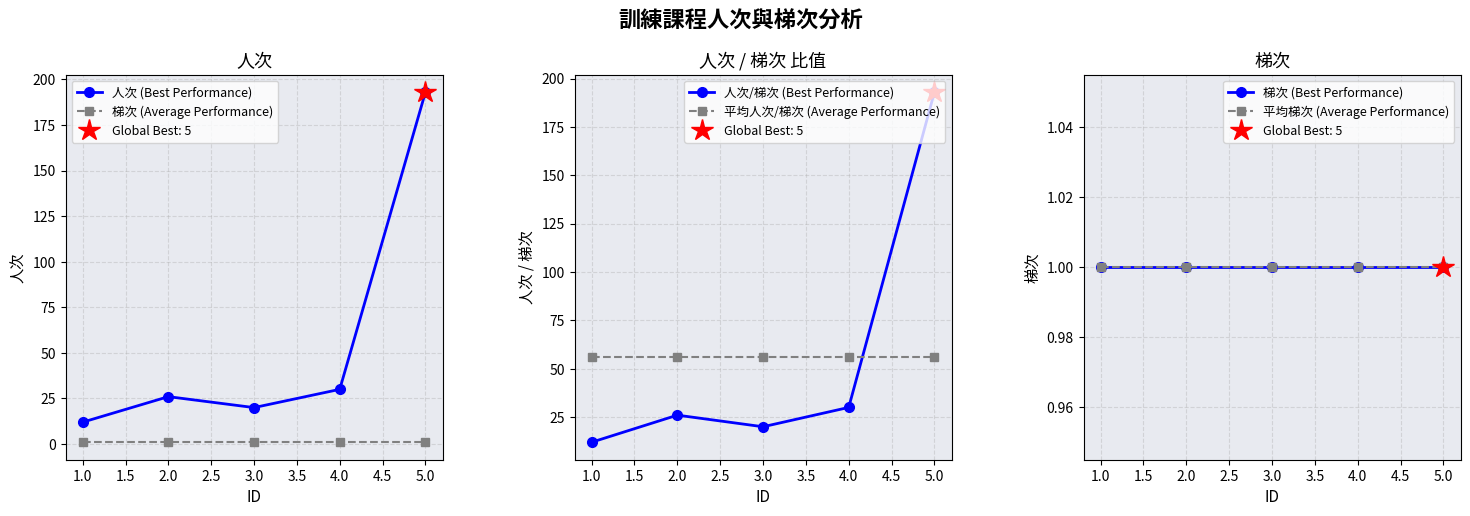

Where is the first local minimum for 人次 (Best Performance)?

3.0